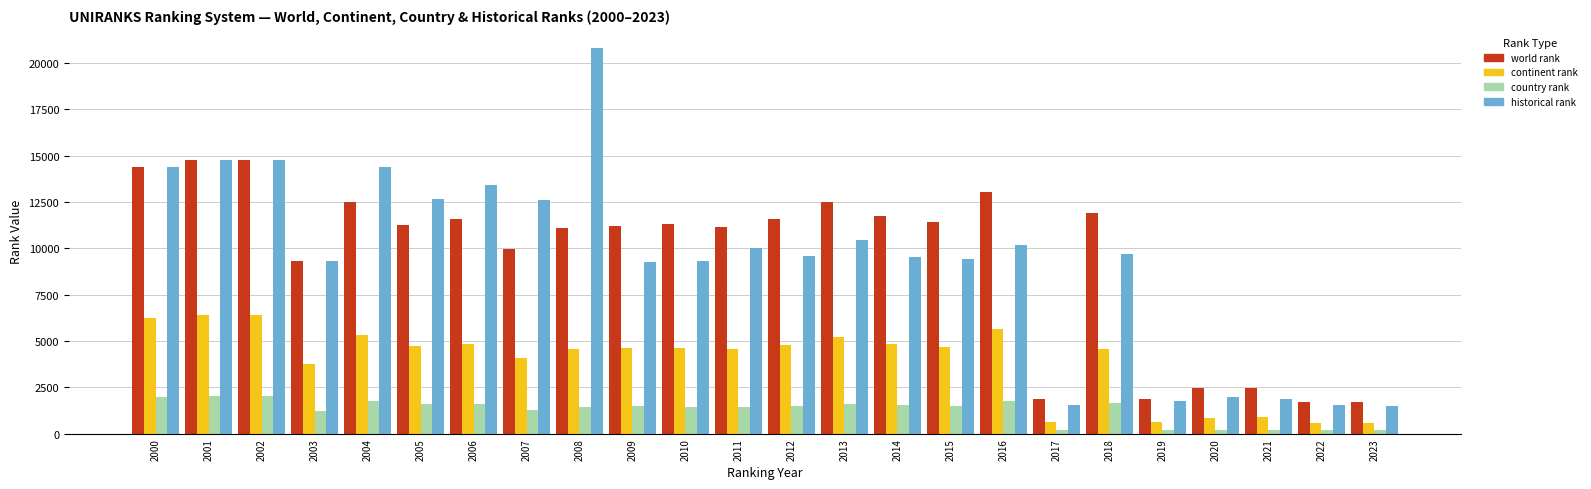

How many distinct data groups are displayed?

4